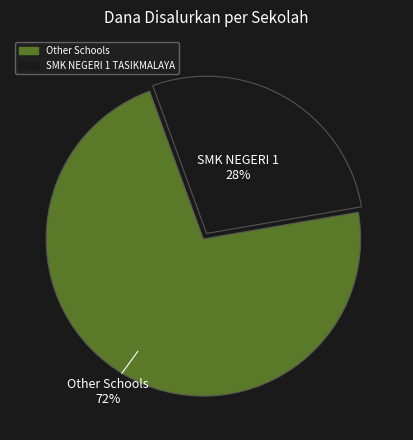

To the nearest percent, what is the average slice percentage?

50%